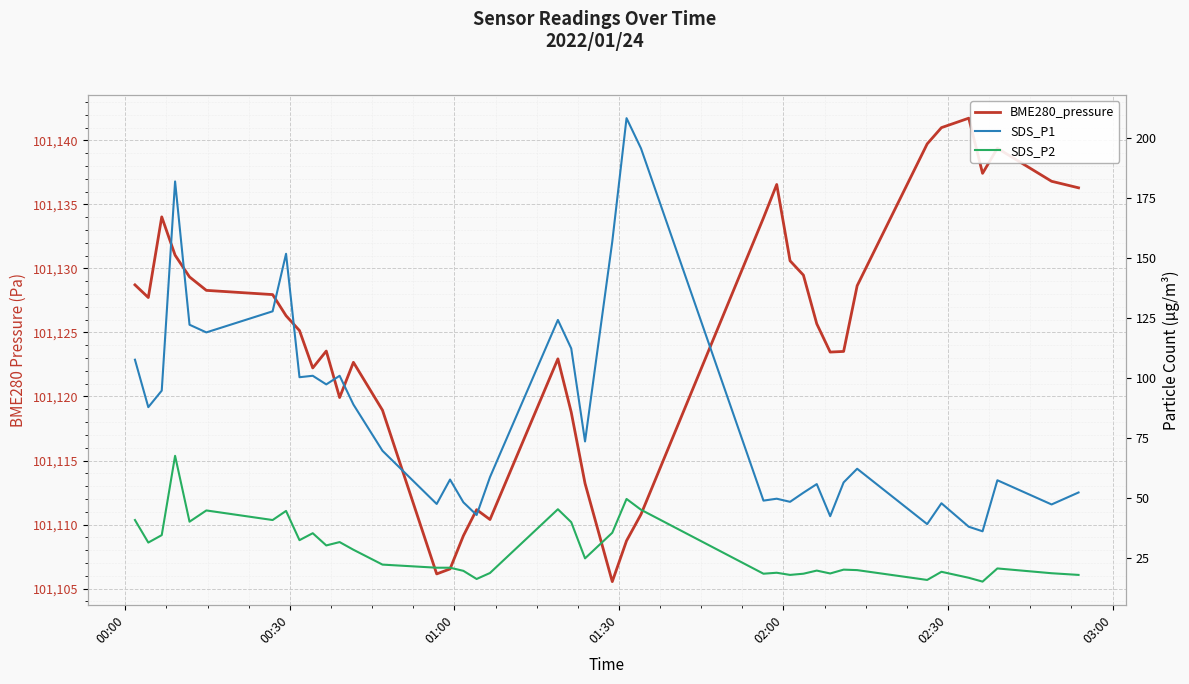

Reading left to right, list all the values displayed in this chart.

BME280_pressure: 101128.7	101127.7	101134.0	101131.0	101129.3	101128.3	101128.0	101126.3	101125.1	101122.2	101123.6	101119.9	101122.7	101118.9	101106.1	101106.5	101109.1	101111.2	101110.4	101122.9	101118.8	101113.2	101105.5	101108.7	101110.8	101133.9	101136.6	101130.6	101129.5	101125.7	101123.5	101123.5	101128.6	101139.7	101141.0	101141.7	101137.4	101139.4	101136.8	101136.3
SDS_P1: 107.6	87.8	94.7	182.0	122.2	119.0	127.8	151.8	100.3	100.9	97.3	100.9	88.9	69.6	47.4	57.6	48.1	42.8	58.6	124.2	112.3	73.5	156.9	208.4	195.8	48.8	49.6	48.3	52.1	55.7	42.3	56.4	62.1	39.0	47.7	37.9	36.0	57.3	47.2	52.2
SDS_P2: 40.7	31.3	34.4	67.5	40.0	44.7	40.7	44.5	32.3	35.2	30.1	31.5	28.3	22.1	20.8	20.8	19.5	16.1	18.6	45.2	39.8	24.7	35.4	49.5	45.0	18.3	18.7	17.8	18.3	19.6	18.4	20.0	19.8	15.7	19.1	16.6	15.0	20.5	18.5	17.8